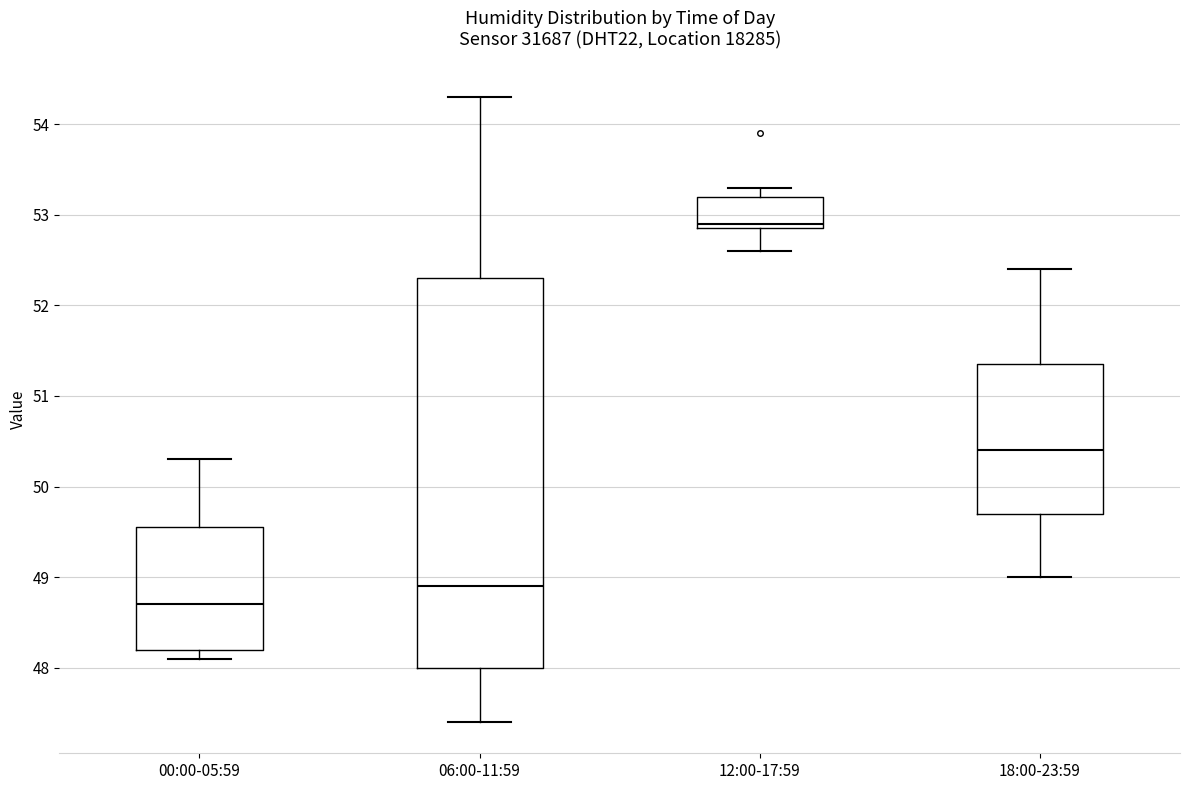

Where does the lower whisker of the box for 12:00-17:59 end on the y-axis? The values are not printed on the chart, so give them approximately, as read against the axis.

52.6